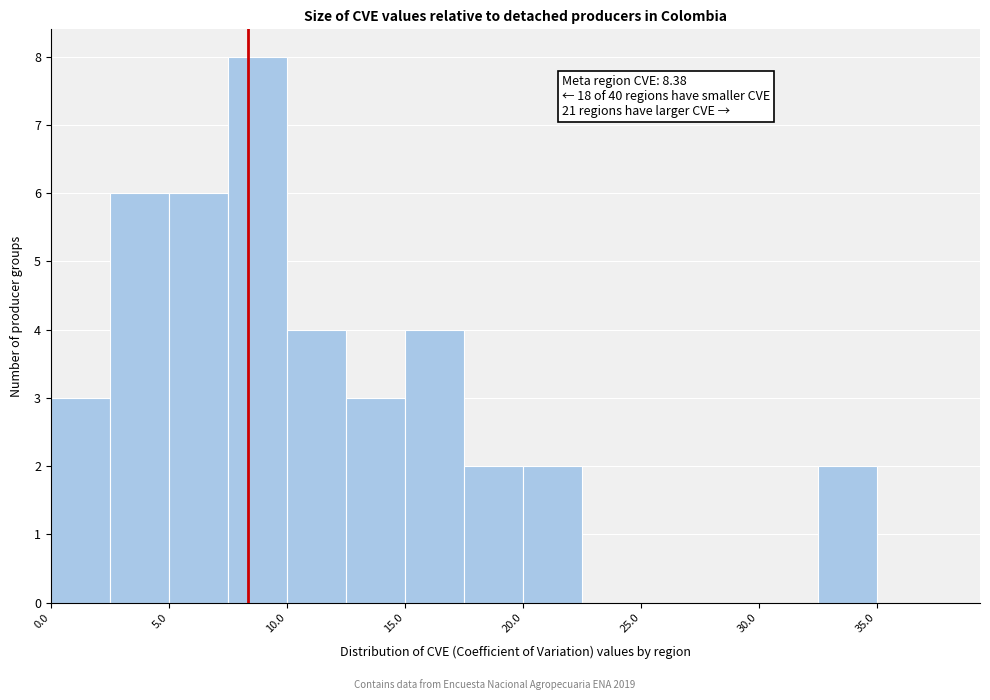

Which range on the x-axis has the tallest bar?

7.5 to 10.0